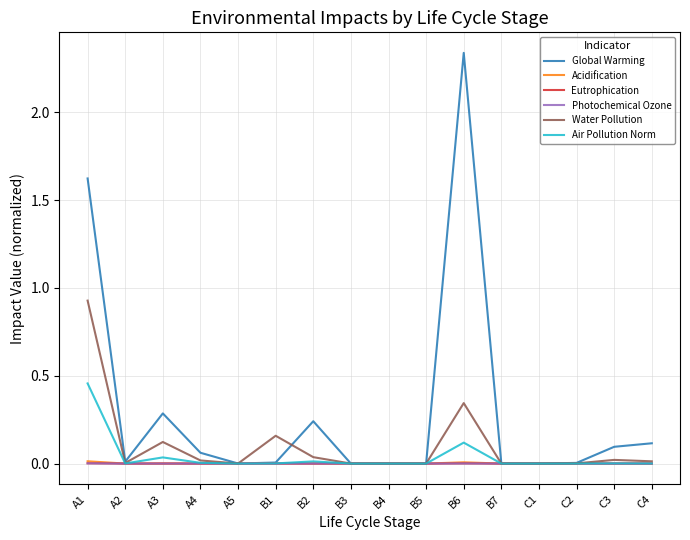

The value of Global Warming at C1 is -1.0. True or false?

False